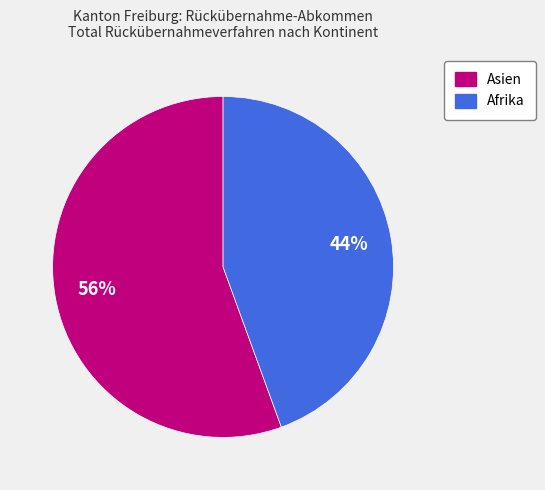

Does any single category account for the majority?

Yes